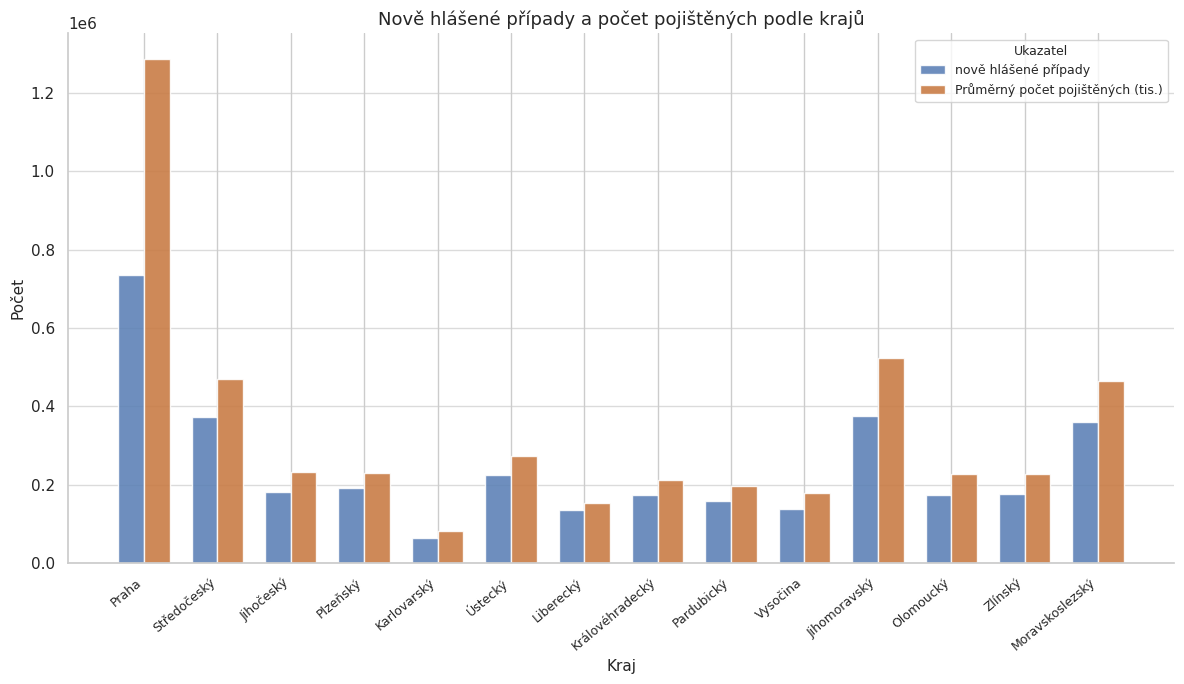

List the series in order of their overall mean, lowest first.

nově hlášené případy, Průměrný počet pojištěných (tis.)